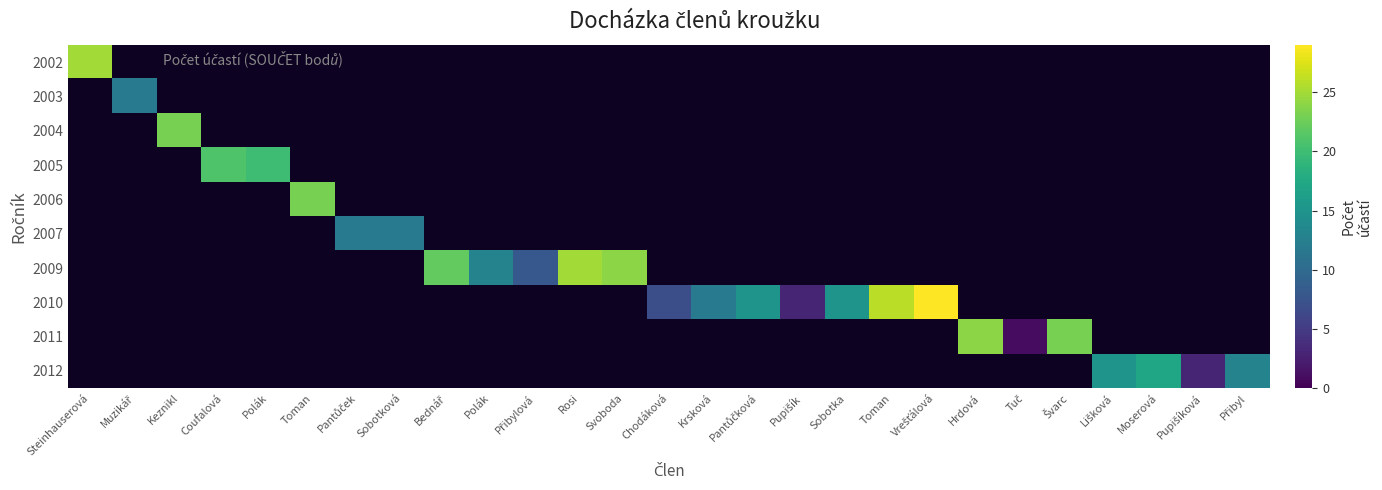

Count the number of data series in this chart.

10